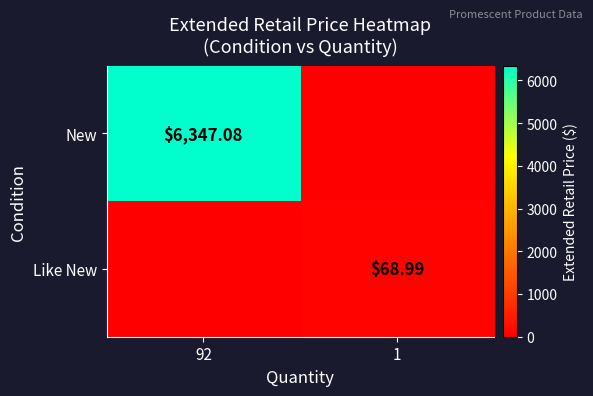

What is the sum of the Like New values at 1 and 92?

69.0